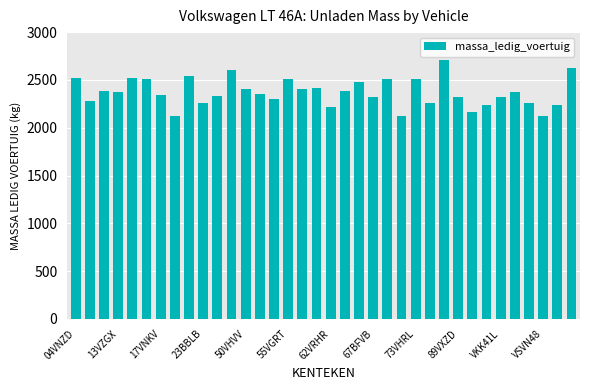

What is the sum of all values?

85315